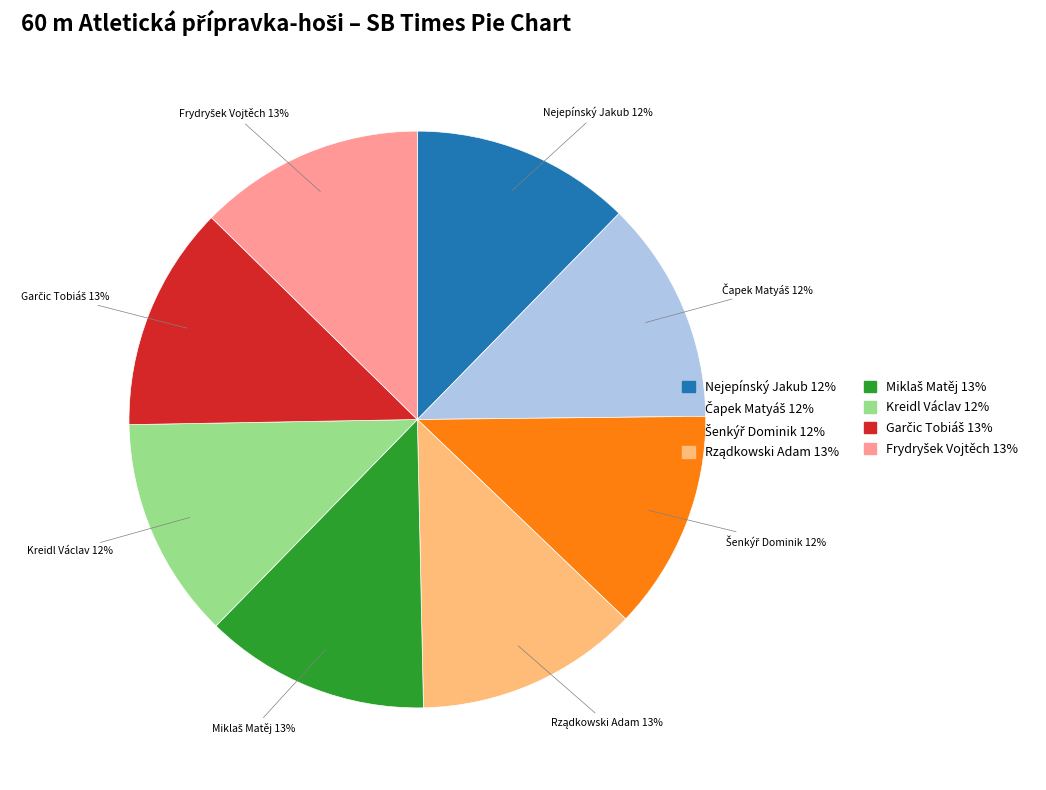

Does Kreidl Václav 12% account for over 50% of the chart?

No